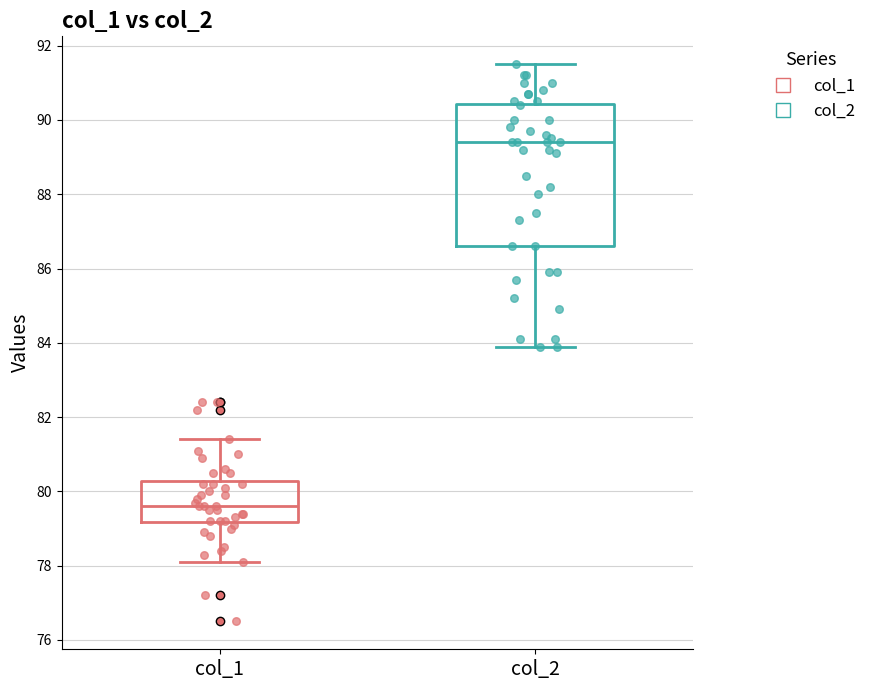

Reading left to right, transcribe this box plot: for each box, give where its median line is, the range the box spans, and where its two whiskers end, as read against the y-axis. The values are not printed on the chart, so give them approximately, as read against the axis.

col_1: median 79.6, box 79.2 to 80.2, whiskers 78.2 to 81.4
col_2: median 89.4, box 86.6 to 90.4, whiskers 84.0 to 91.6